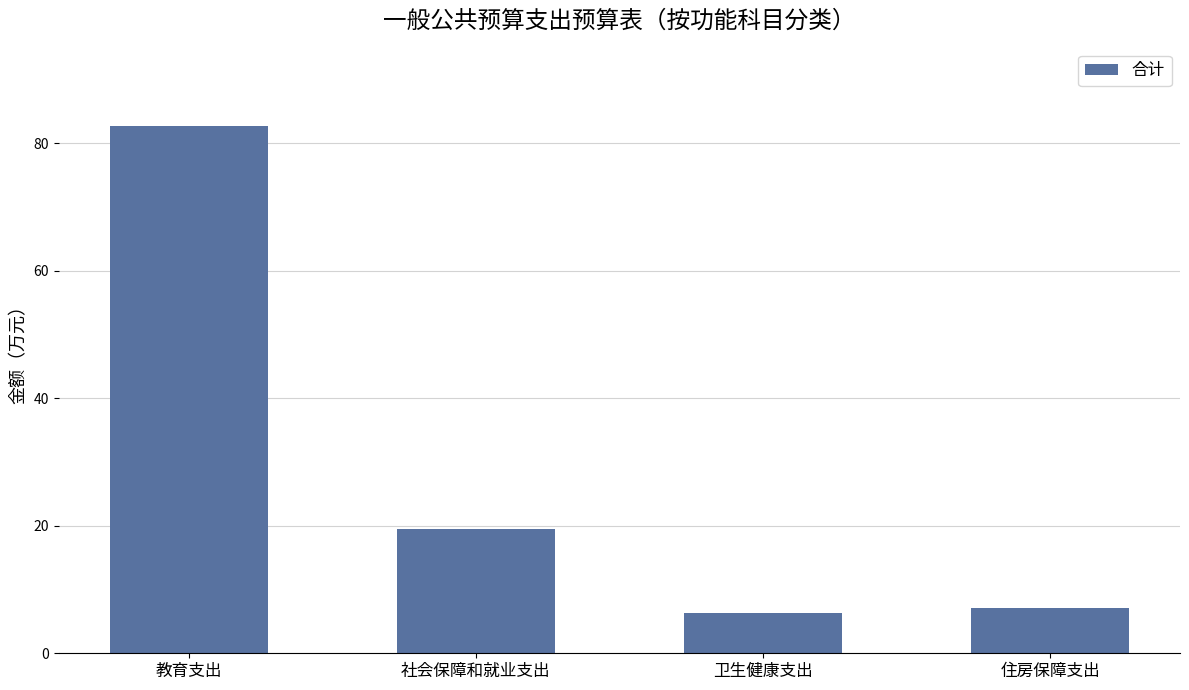

Between 社会保障和就业支出 and 教育支出, which is larger?

教育支出